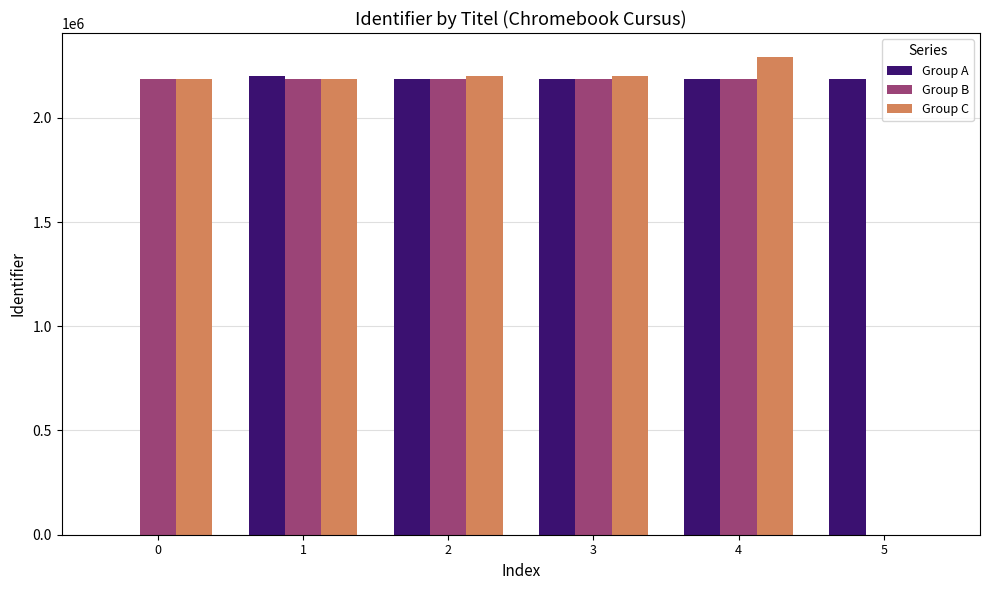

The value of Group C at 1 is 3933303. True or false?

False